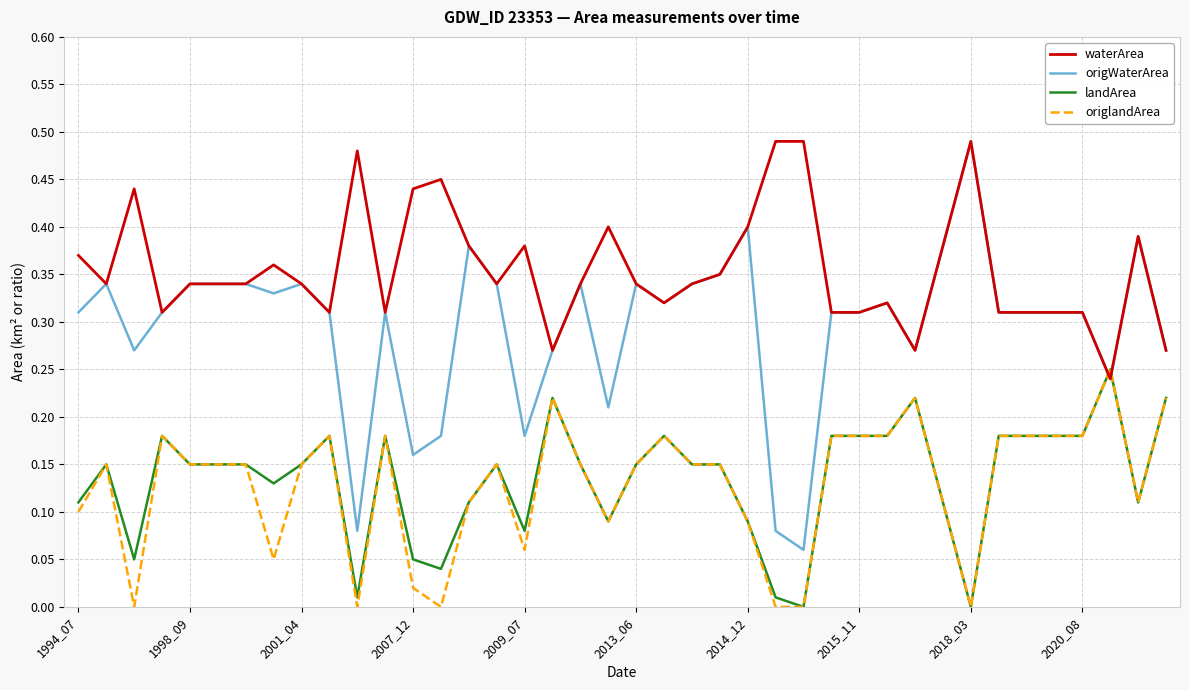

Which series has the largest total across all categories?

waterArea